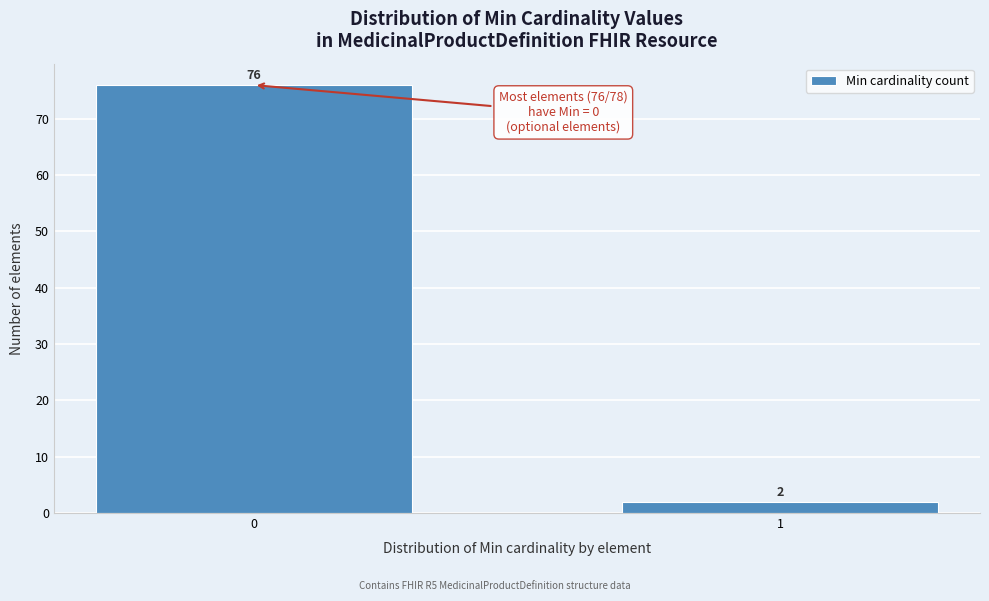

Reading right to left, list all the values displayed in this chart.

1=2	0=76